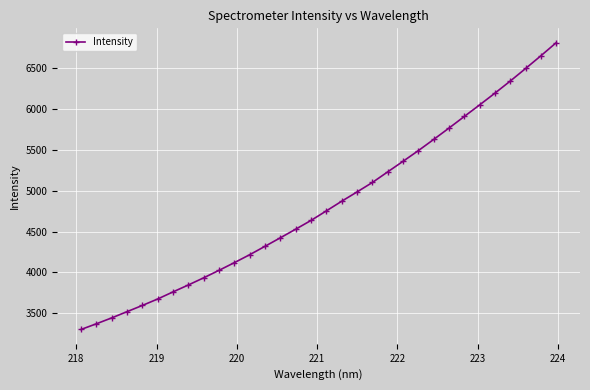

Does the chart have visible grid lines?

Yes